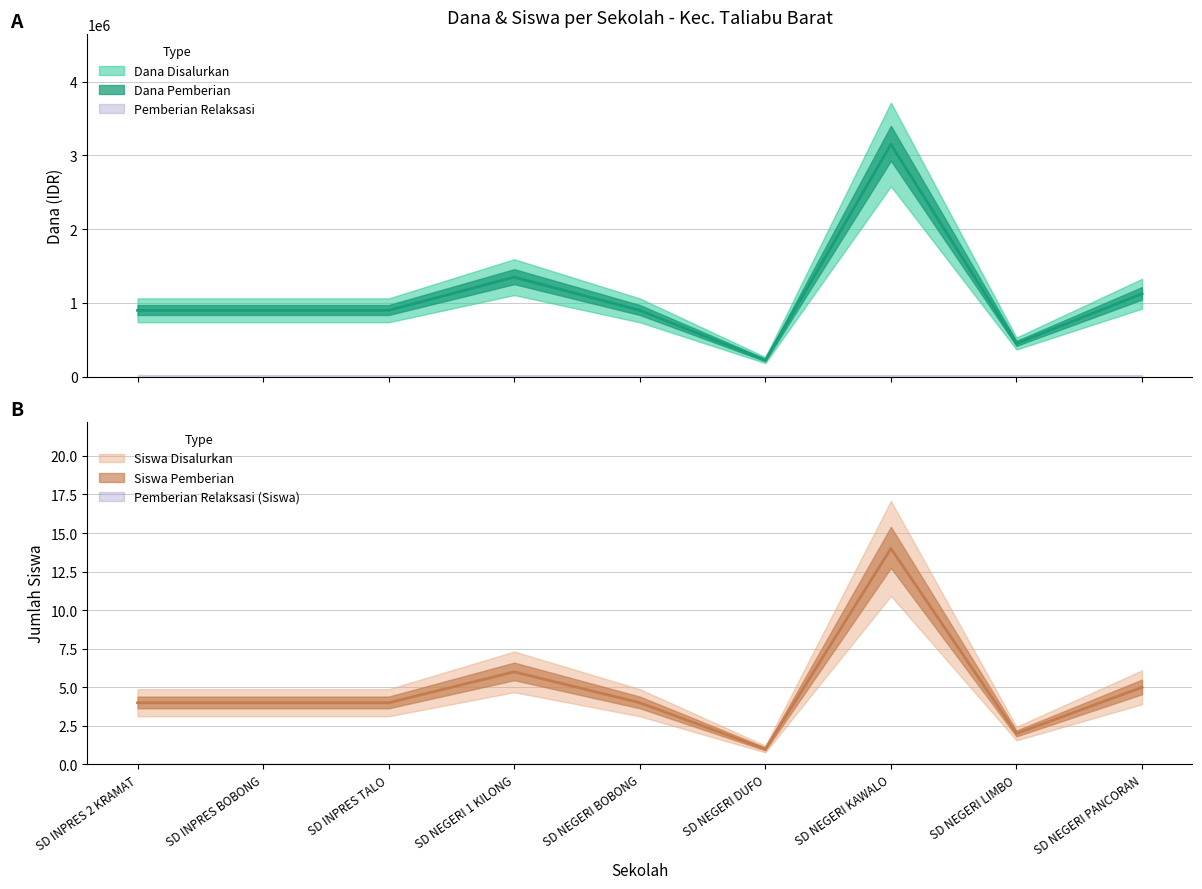

How many lines are shown in the chart?

5